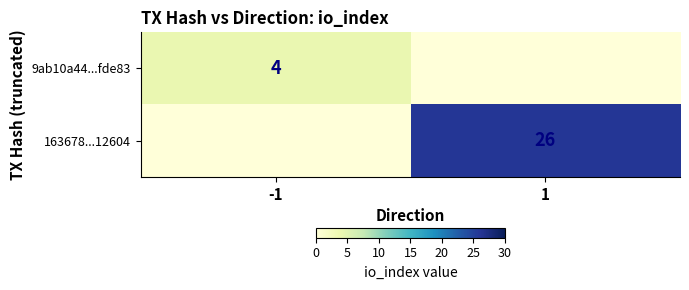

The value of 163678...12604 at 1 is 26. True or false?

True